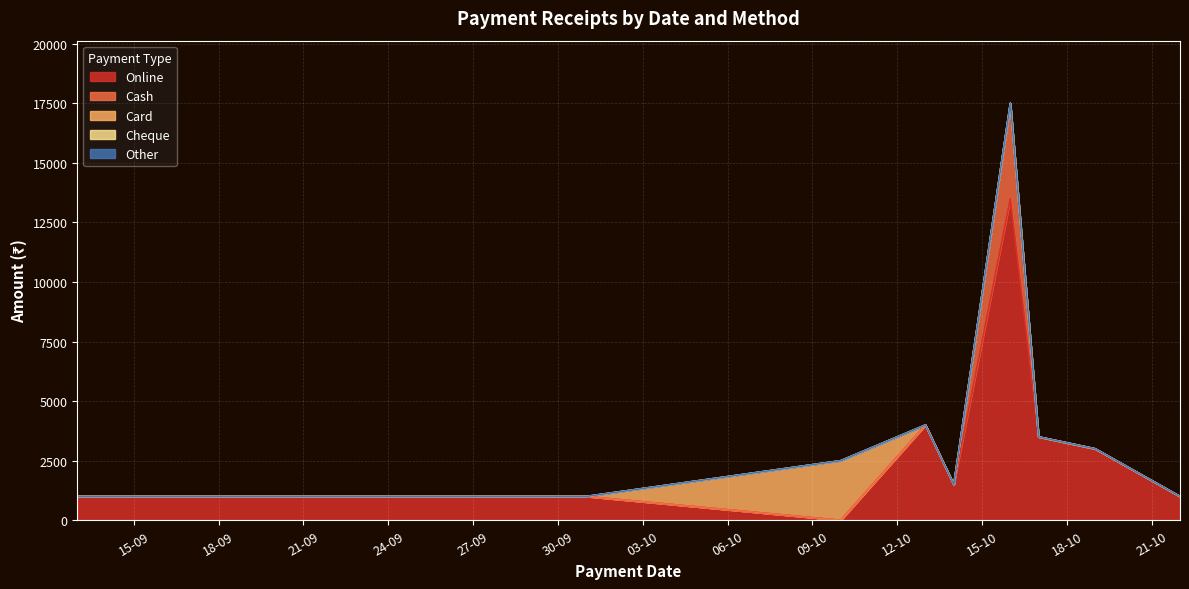

At how many categories does at least one series exceed 7032?

1